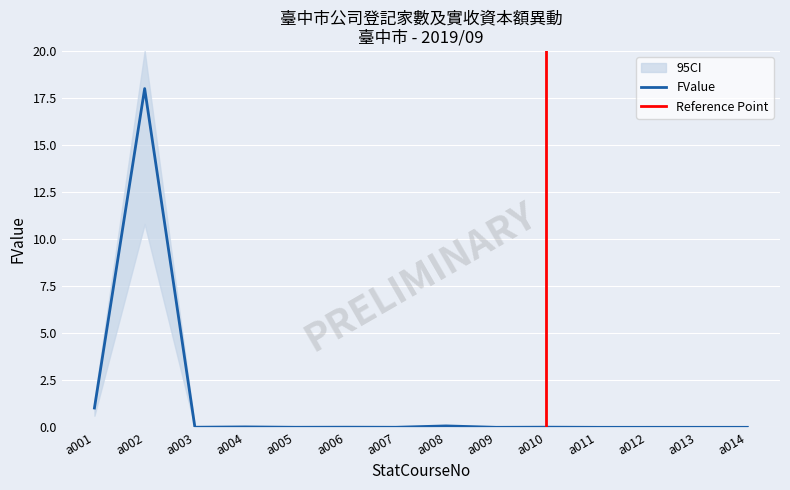

Is it true that FValue equals -9.8 at a011?

False